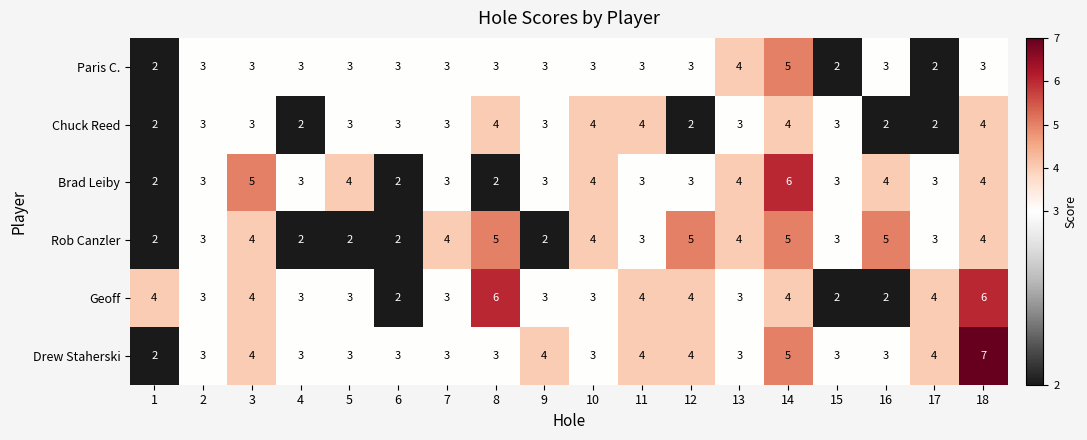

What is the total value across all series at 14?

29